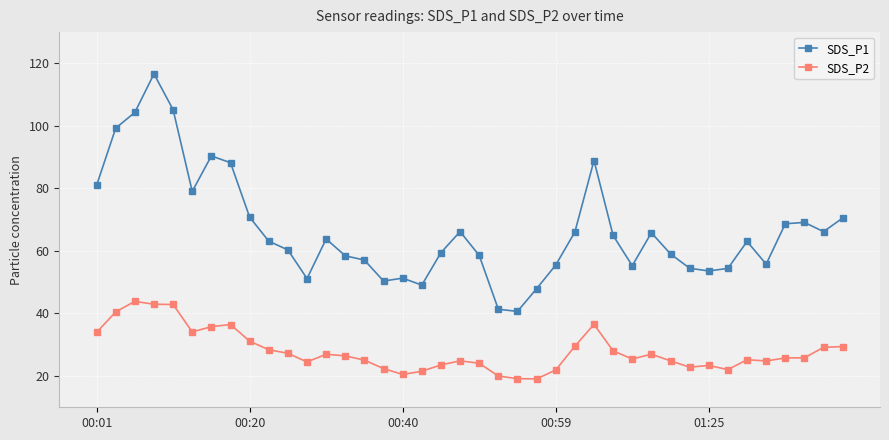

What is the difference between the maximum and minimum values in the SDS_P1 series?

76.0